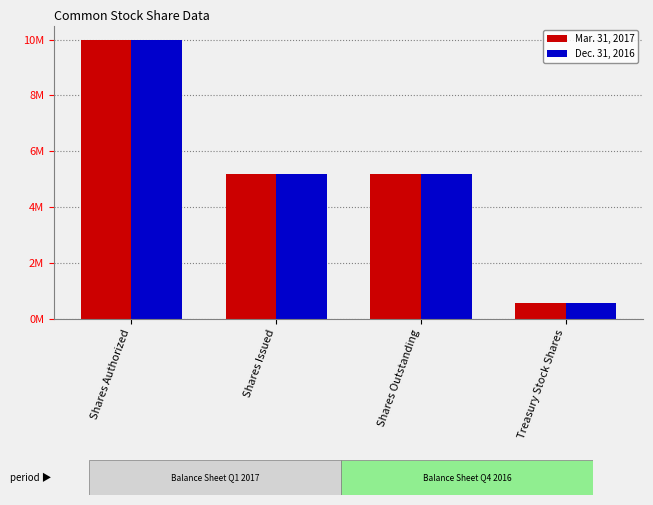

What is the maximum value for Dec. 31, 2016?

10000000